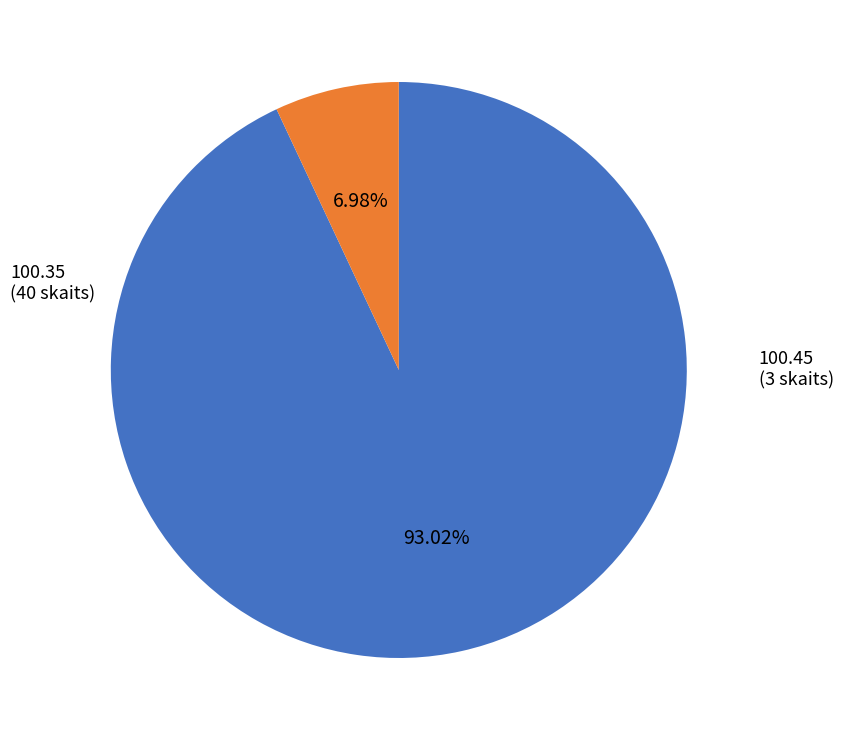

Does any single category account for the majority?

Yes